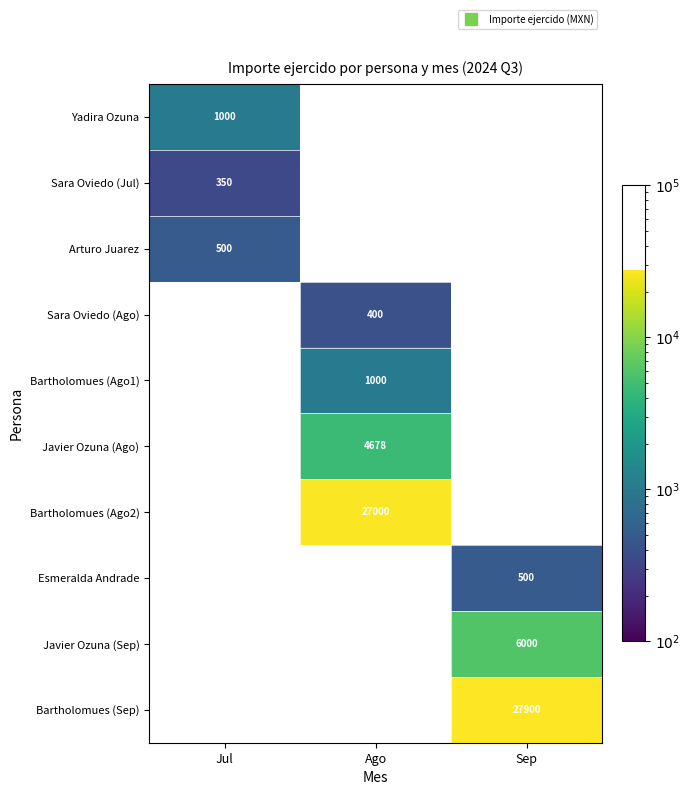

Between Ago and Jul, which is larger?

Jul